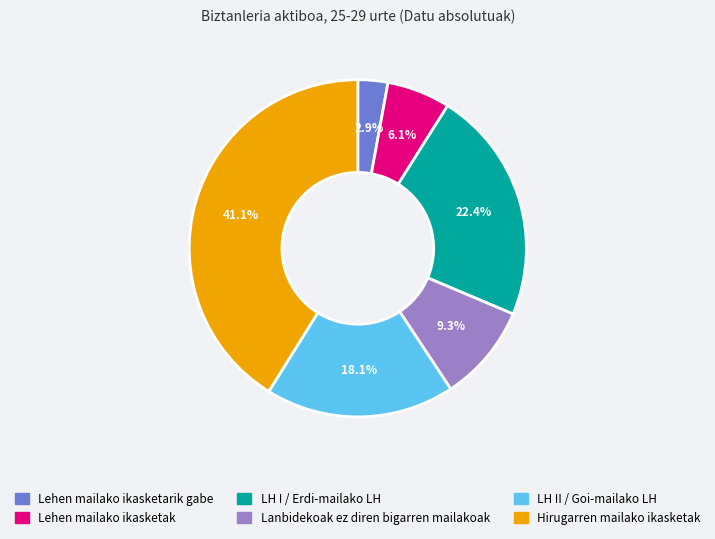

How many slices are in this pie chart?

6